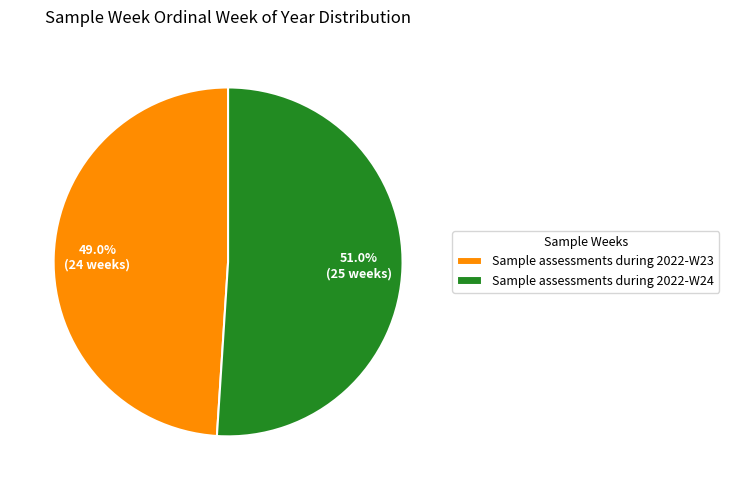

How many segments does this pie chart have?

2